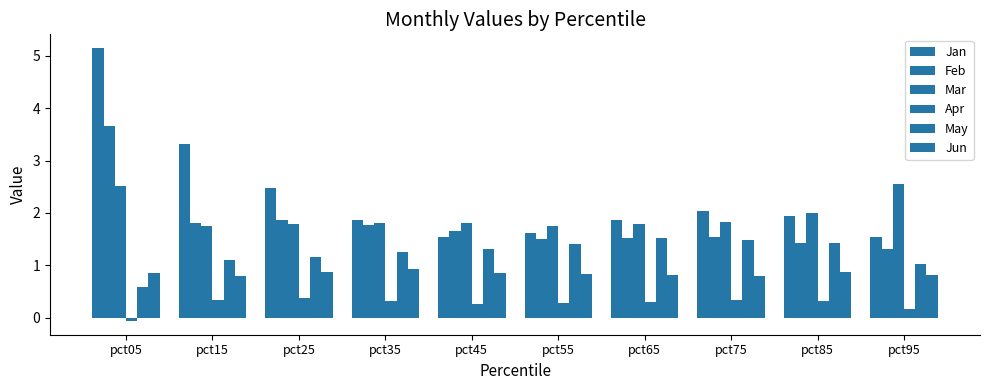

Which series has the widest spread of values?

Jan